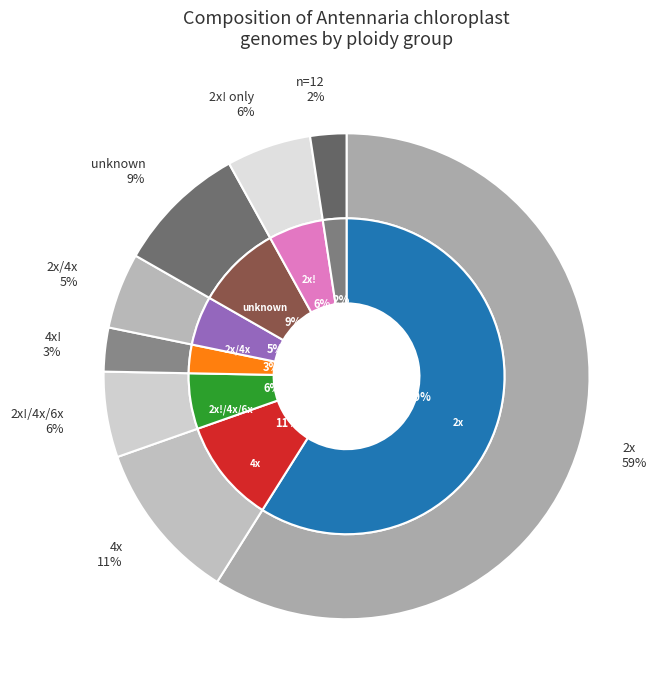

Count the number of slices in the pie.

8